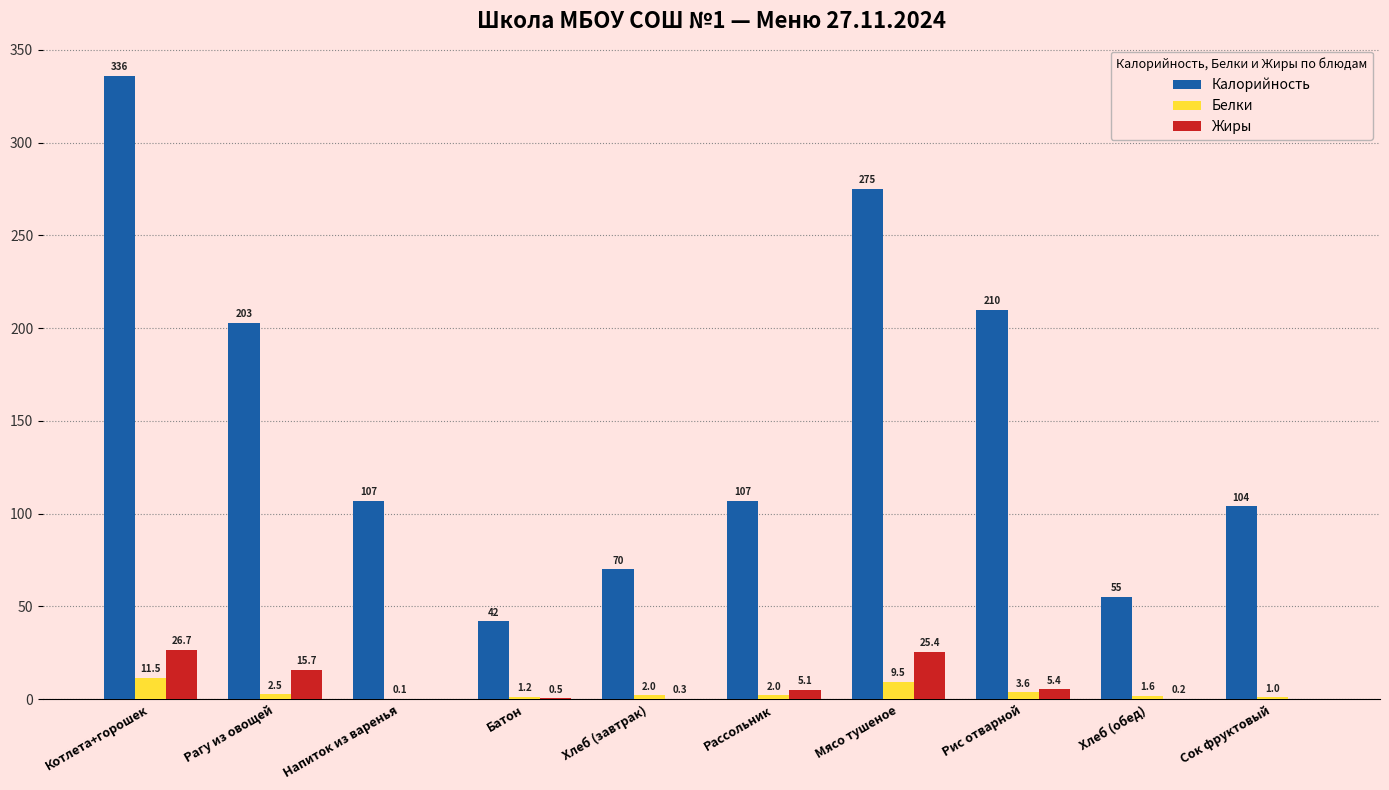

Which series changed the most between Рассольник and Хлеб (обед)?

Калорийность